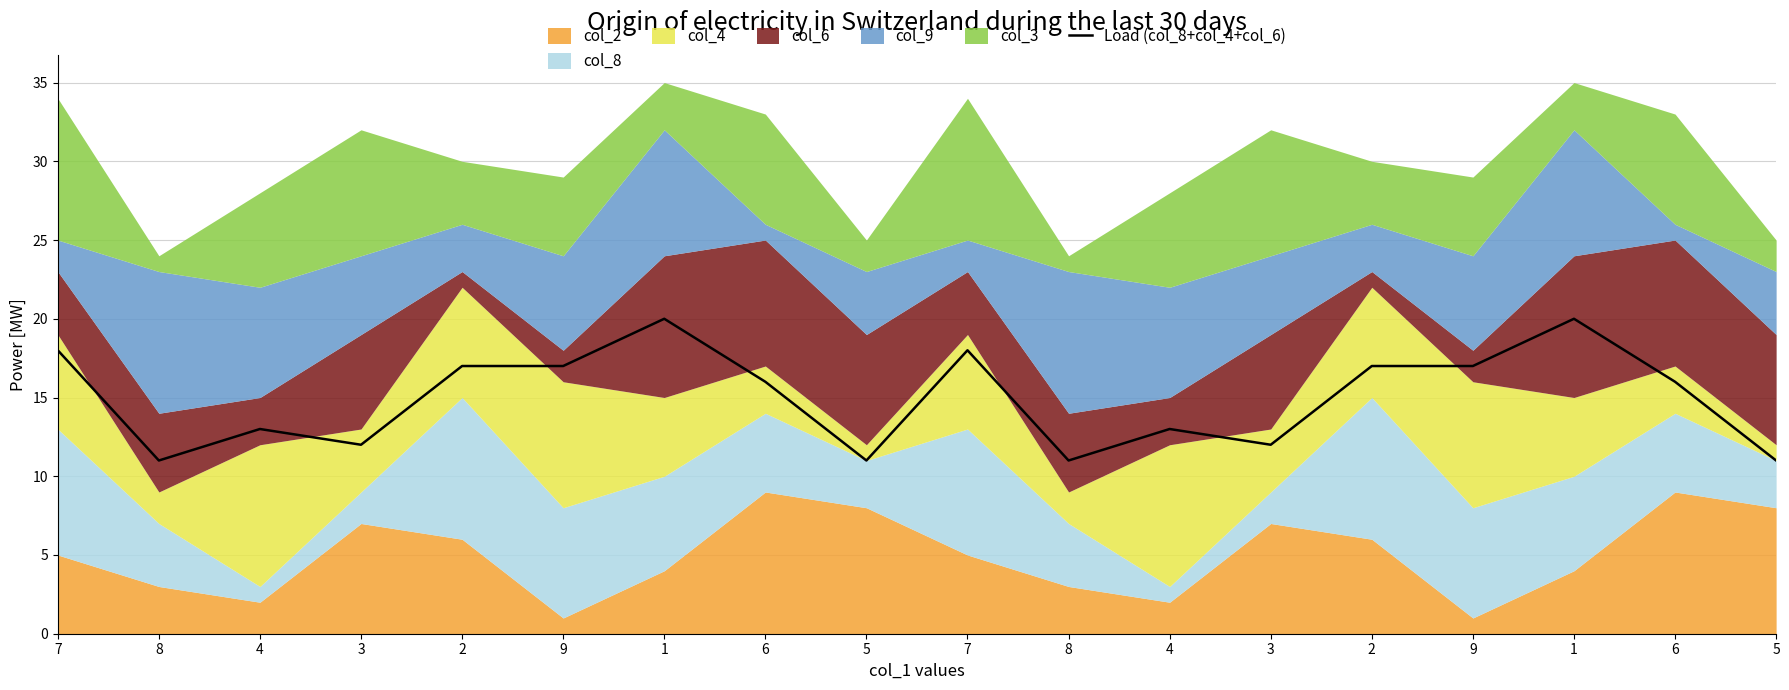

How many interior local valleys (lower than both neighbors) does the data have?

5